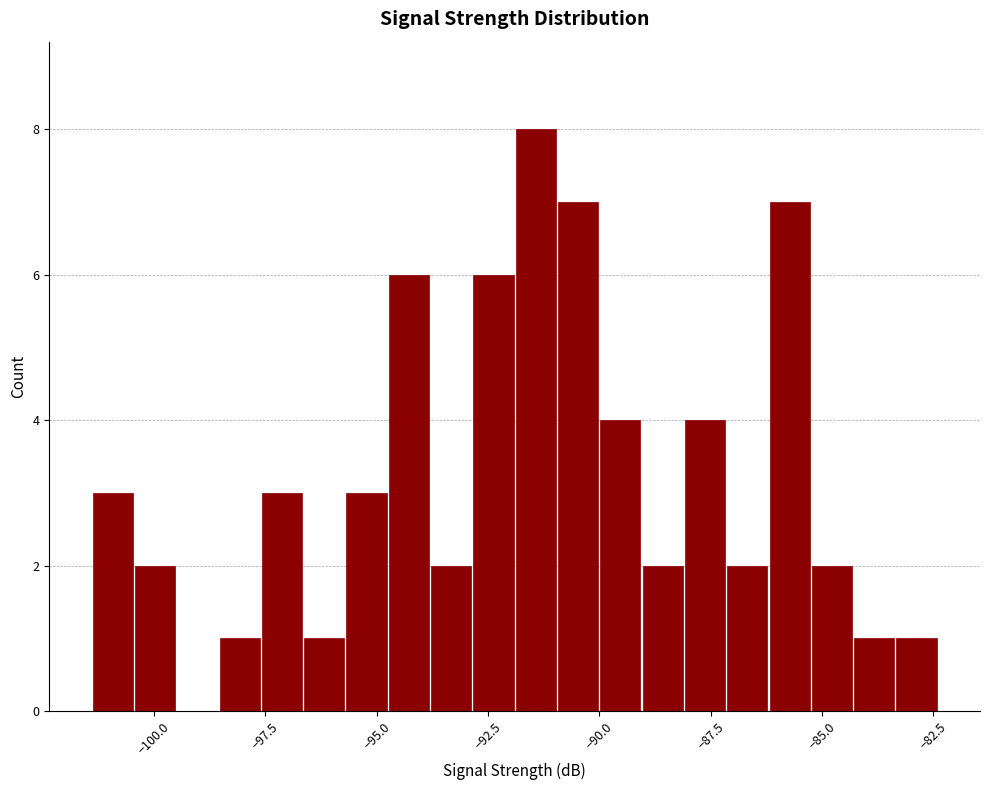

Around what value on the x-axis is the tallest bar? Give the approximate position of its centre, as read against the axis.

-91.5